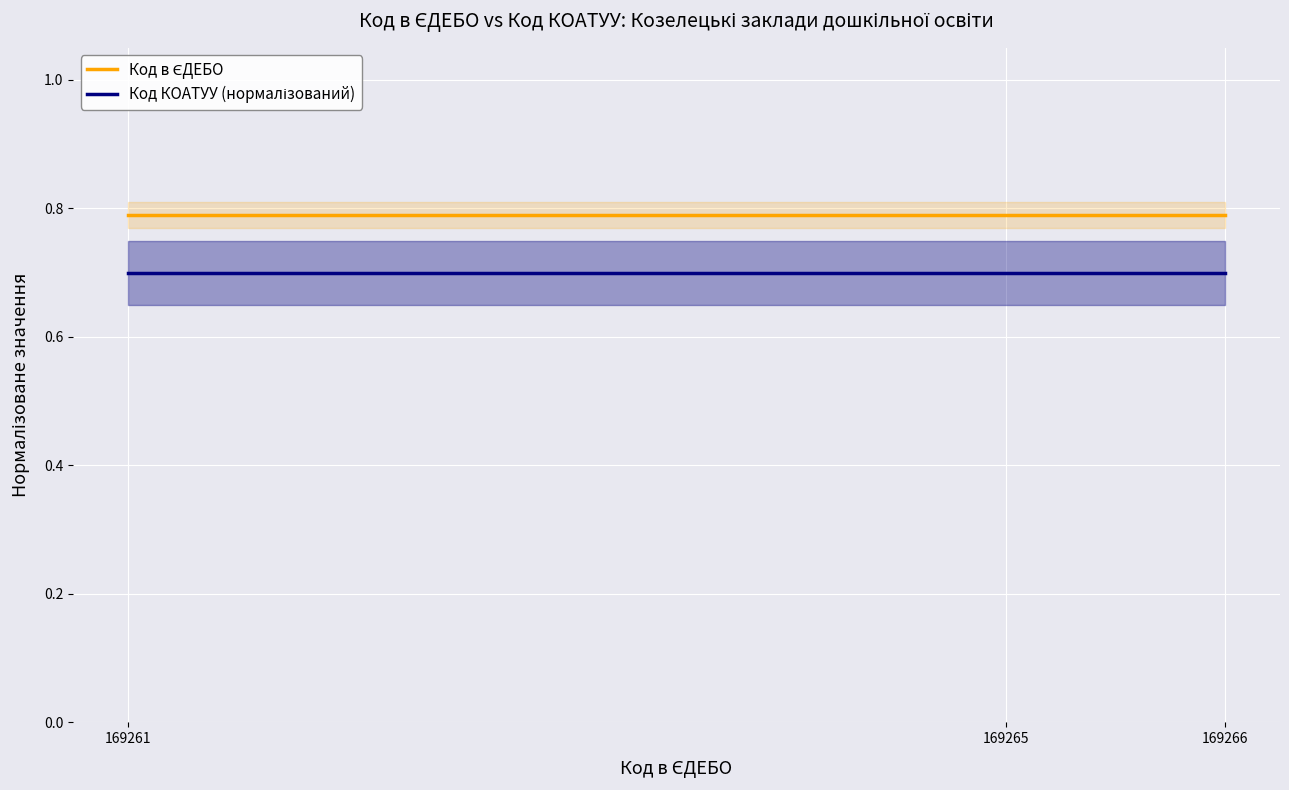

The value of Код в ЄДЕБО at 169265 is 0.3. True or false?

False